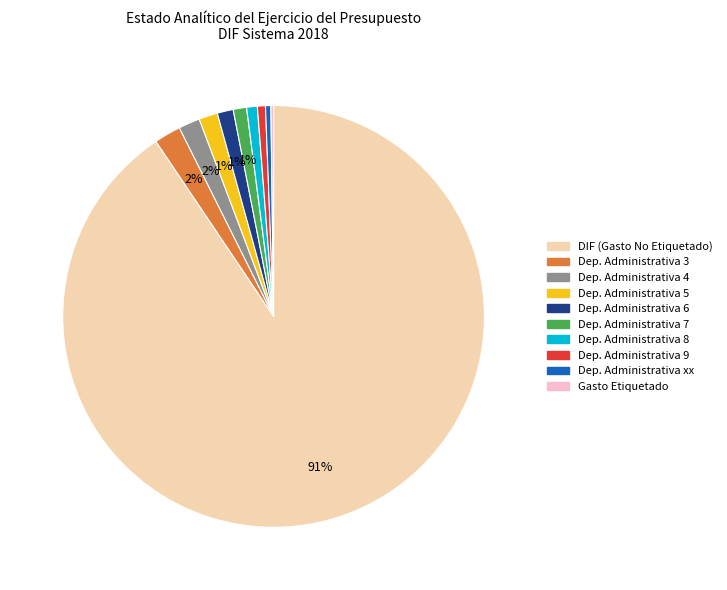

What is the largest slice in the pie chart?

GASTO NO ETIQUETADO